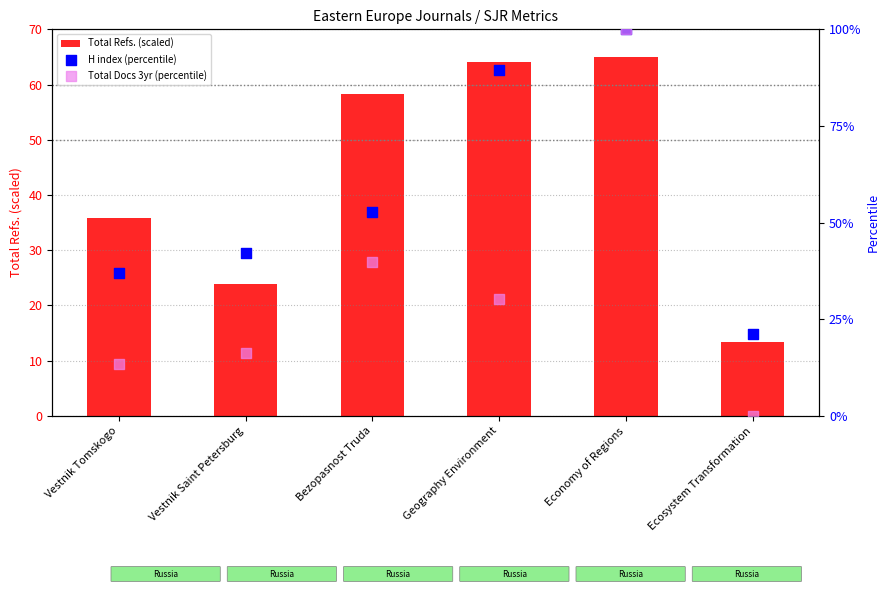

At which category is the sum across all series the highest?

Economy of Regions